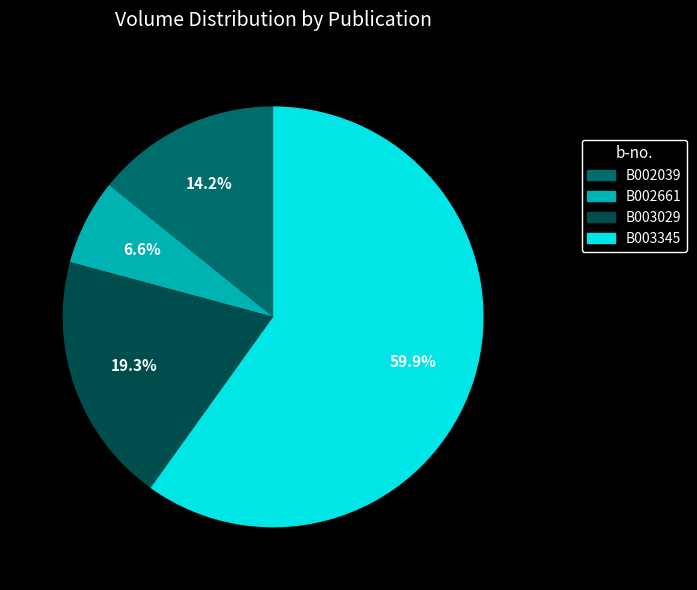

How many segments does this pie chart have?

4